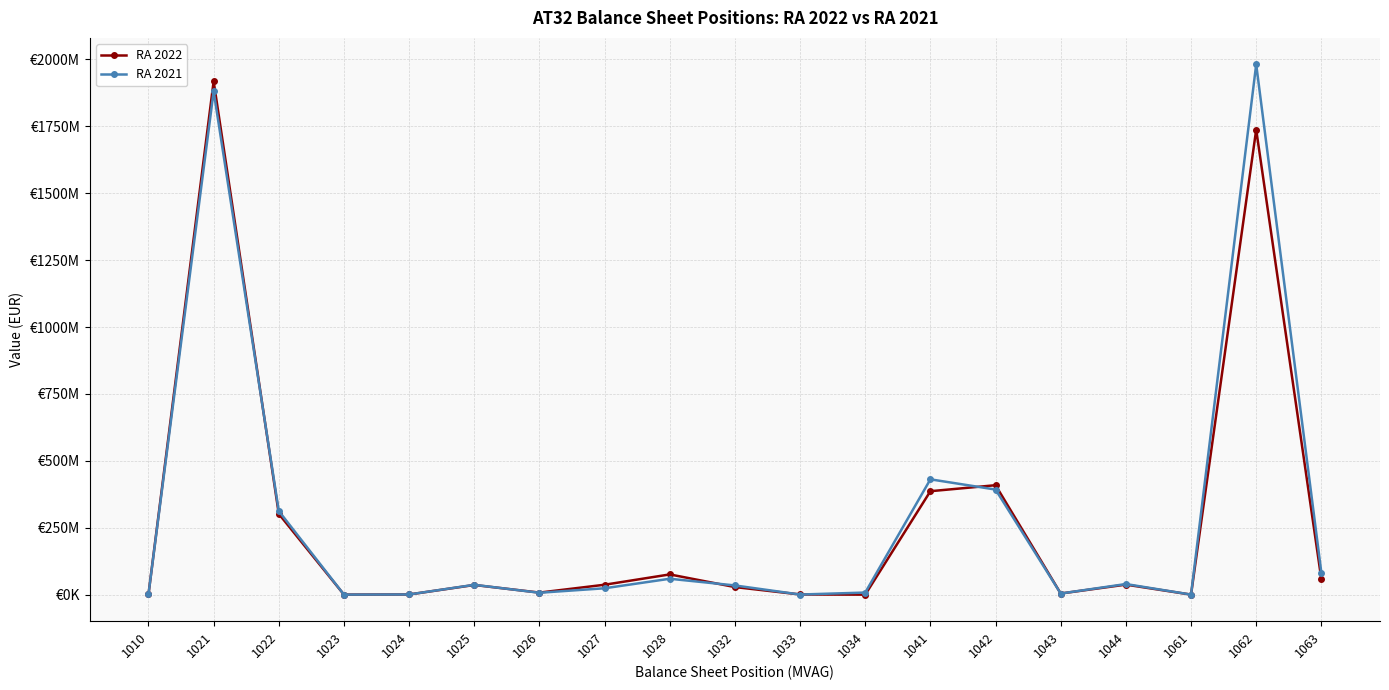

What is the sum of all RA 2021 values?

5295798754.1